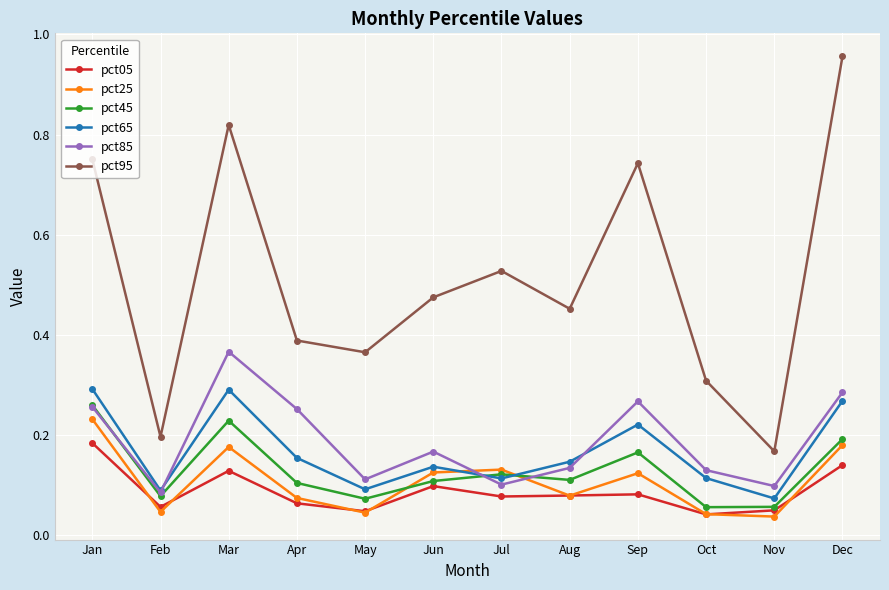

In pct25, how many points are higher than both neighbors (excluding endpoints)?

3